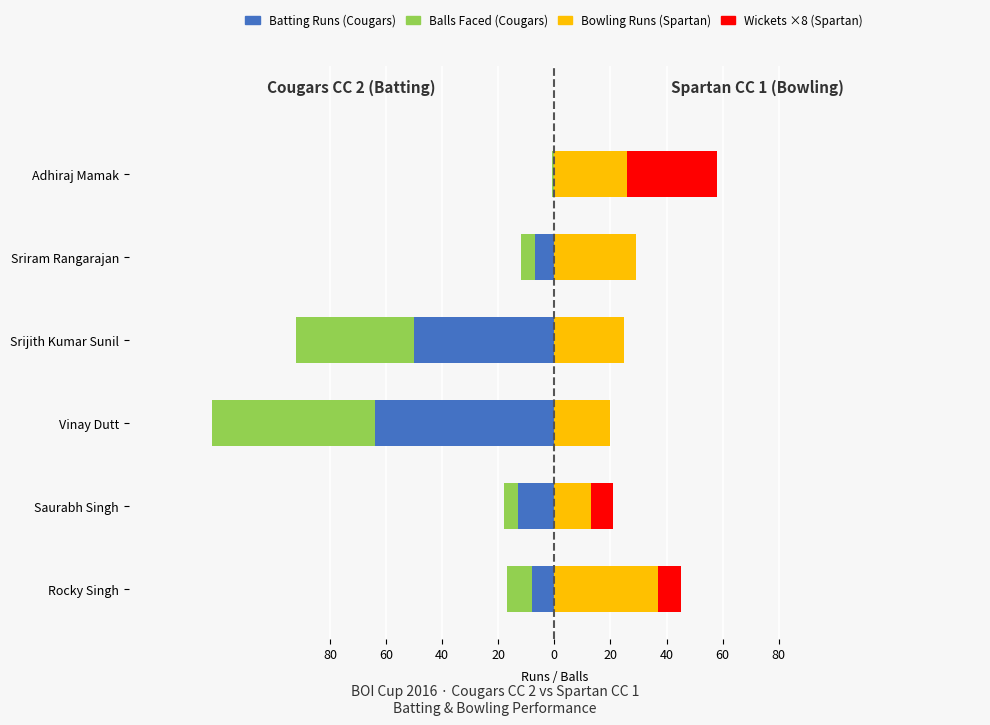

What is the minimum value shown in the chart?

-64